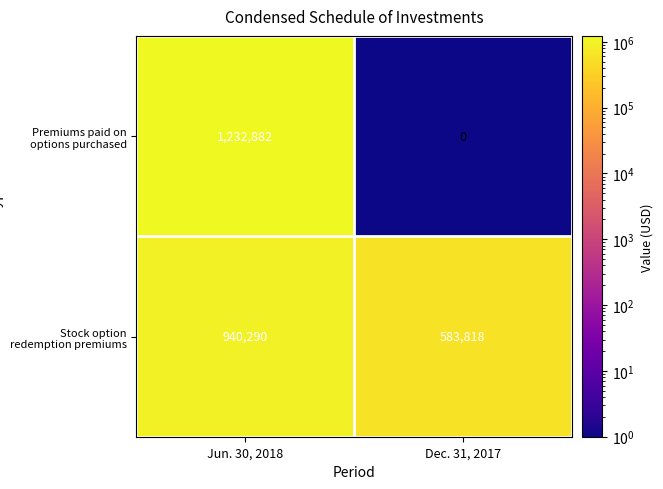

What is the difference between the Stock option redemption premiums values at Dec. 31, 2017 and Jun. 30, 2018?

356472